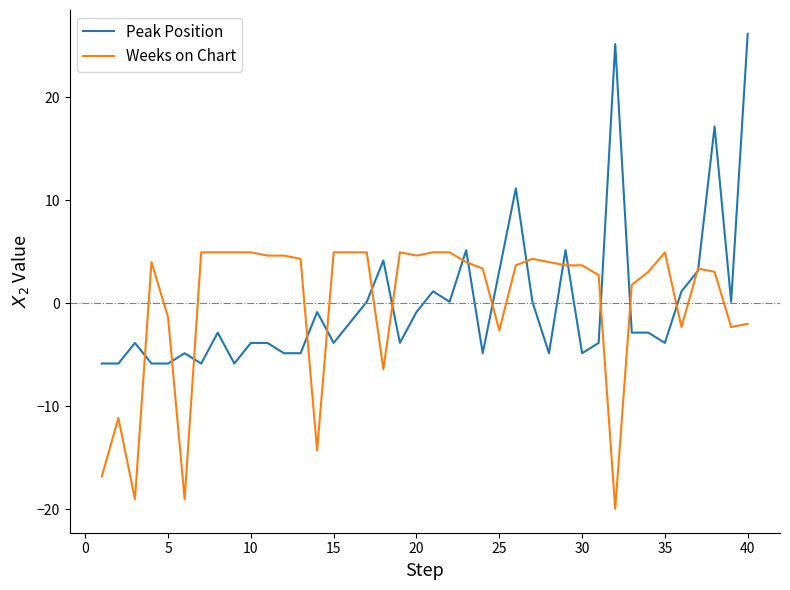

Rank the series by their maximum value, from lowest to highest.

Weeks on Chart, Peak Position